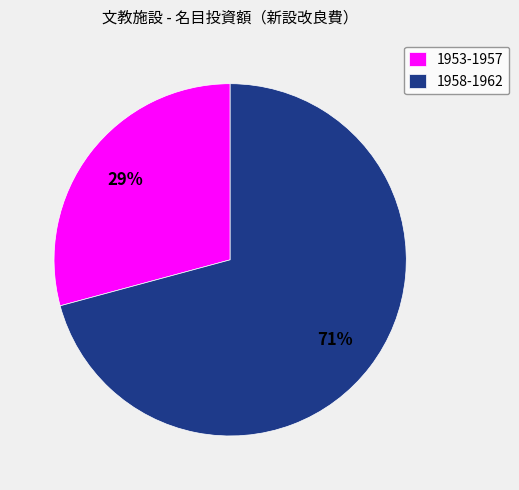

What percentage is the 1958-1962 slice, to the nearest percent?

71%